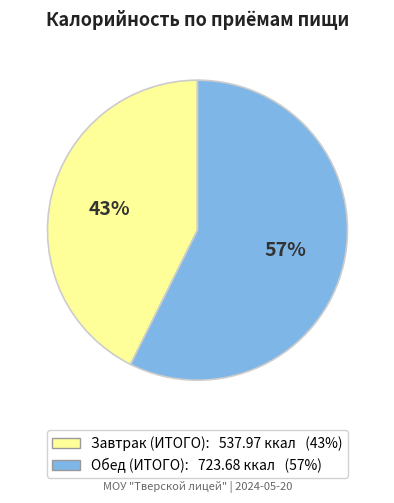

Between Обед (ИТОГО) and Завтрак (ИТОГО), which is larger?

Обед (ИТОГО)